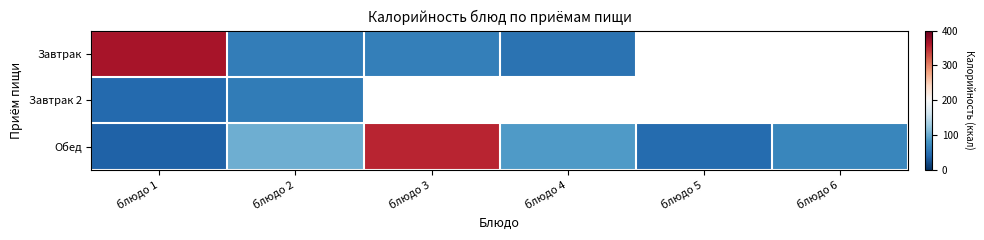

Is the value of Обед at блюдо 6 greater than the value of Завтрак 2 at блюдо 4?

No